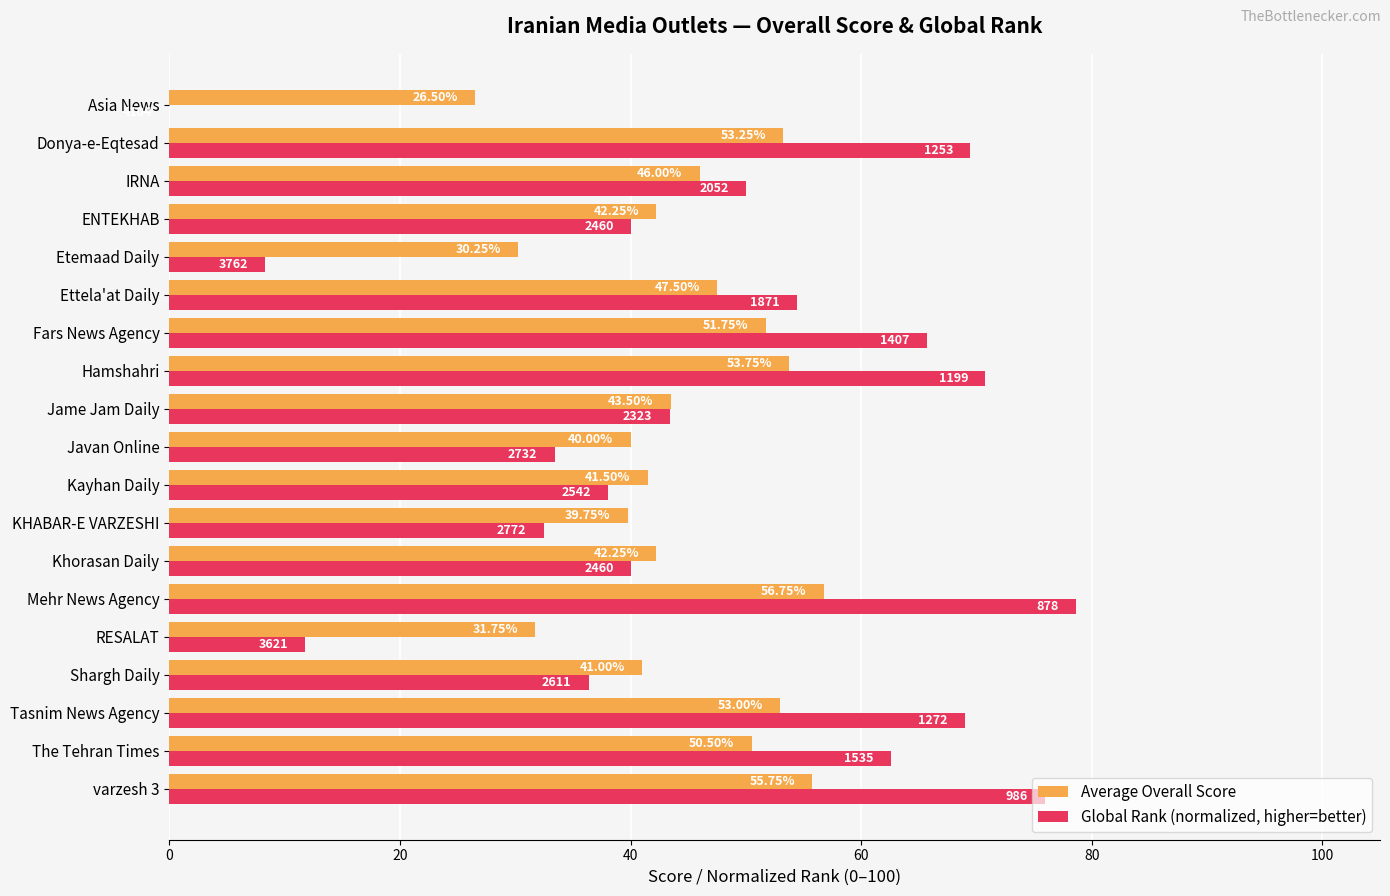

At which category is the sum across all series the highest?

Mehr News Agency